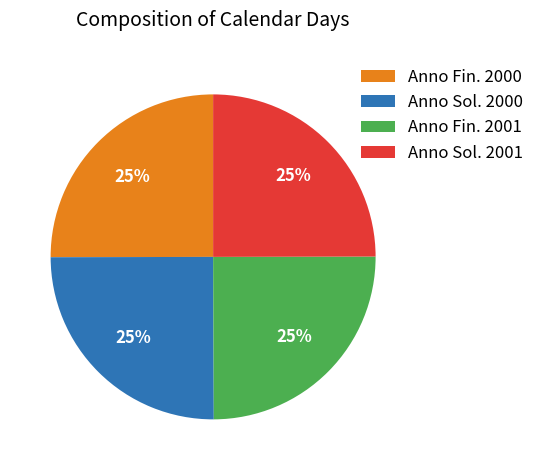

To the nearest percent, what percentage of the pie is Anno Sol. 2001?

25%